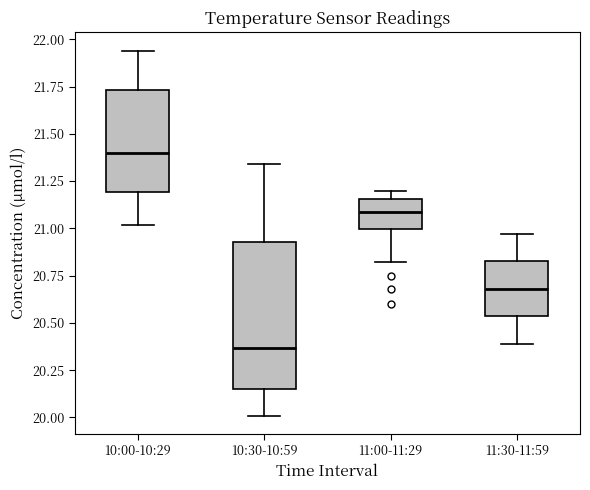

Which box is the tallest, from its lower edge to its upper edge?

10:30-10:59